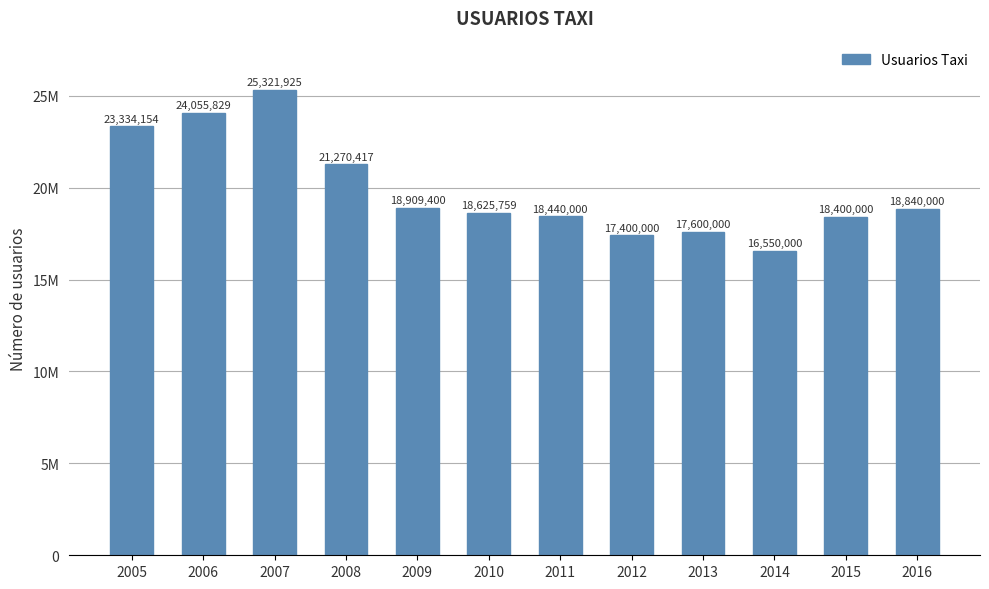

What is the value of the 3rd bar from the left?

25321925